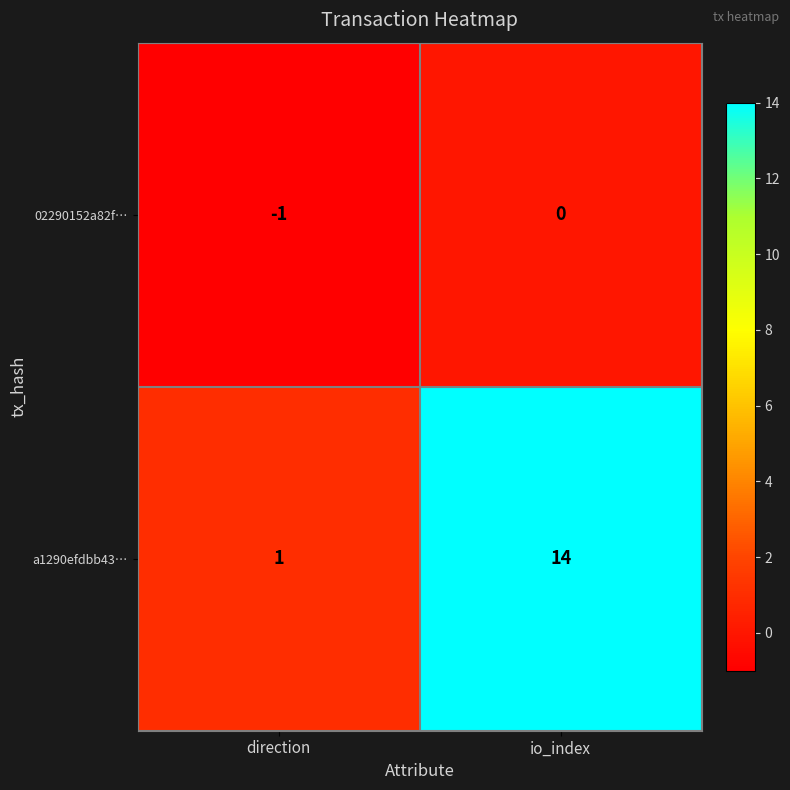

At which category is the sum across all series the highest?

io_index